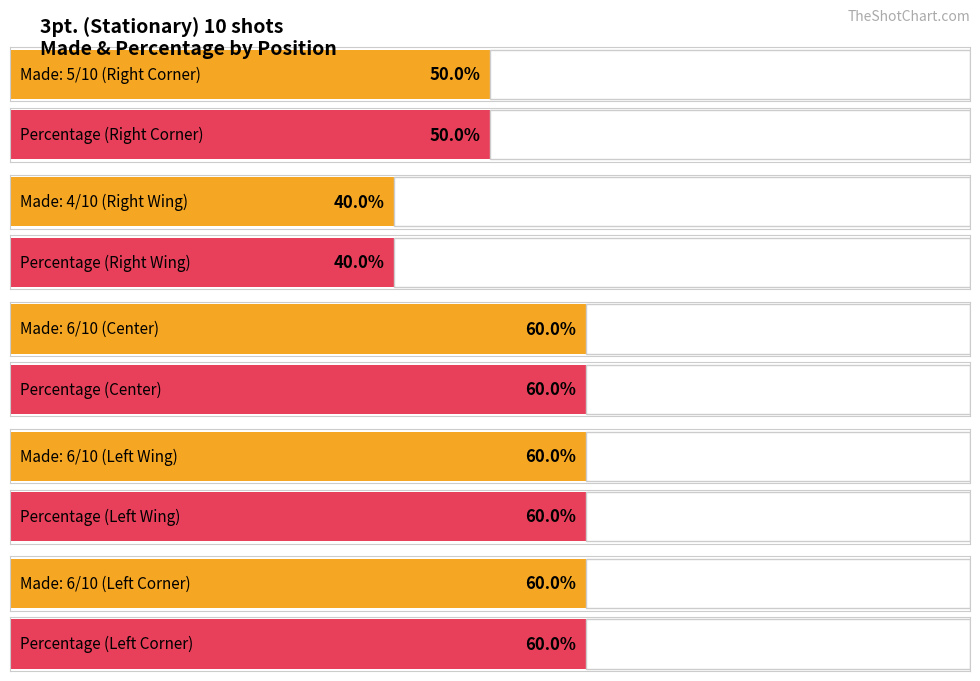

Is the value of Percentage at Right Corner greater than the value of Made (out of 10) at Center?

No